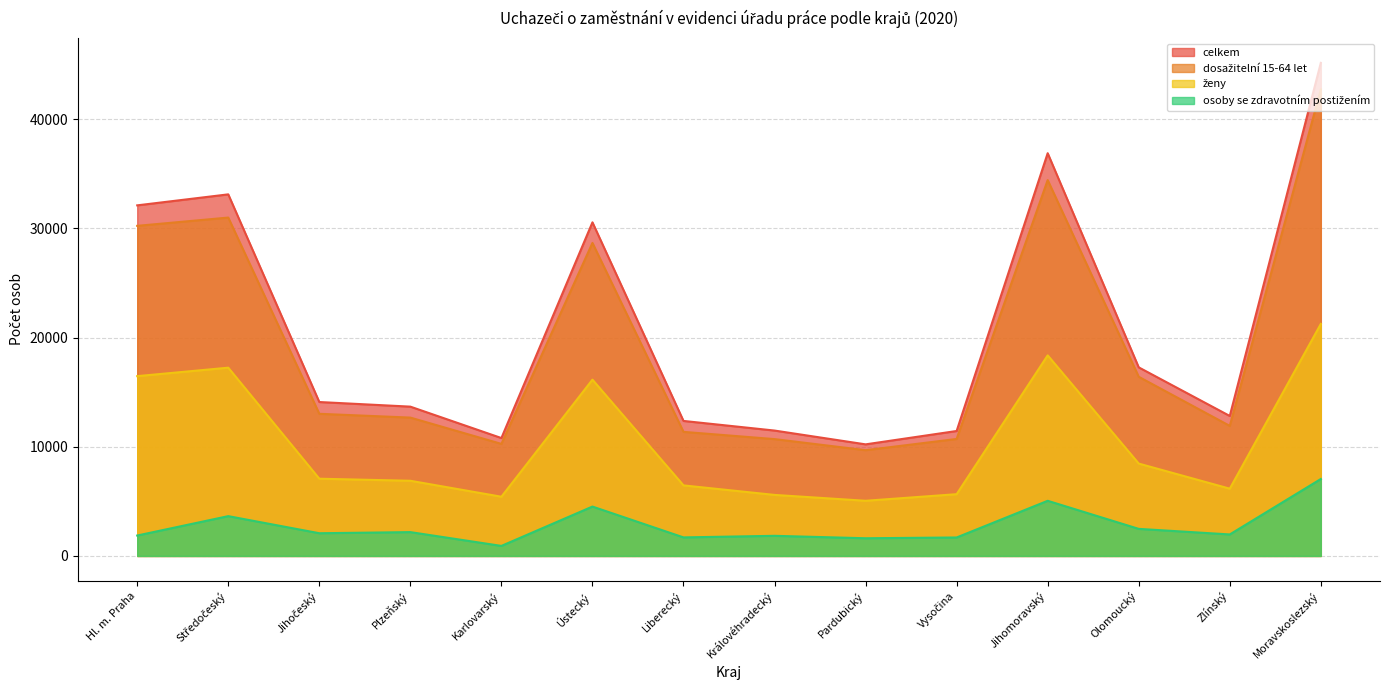

At which category is the sum across all series the highest?

Moravskoslezský